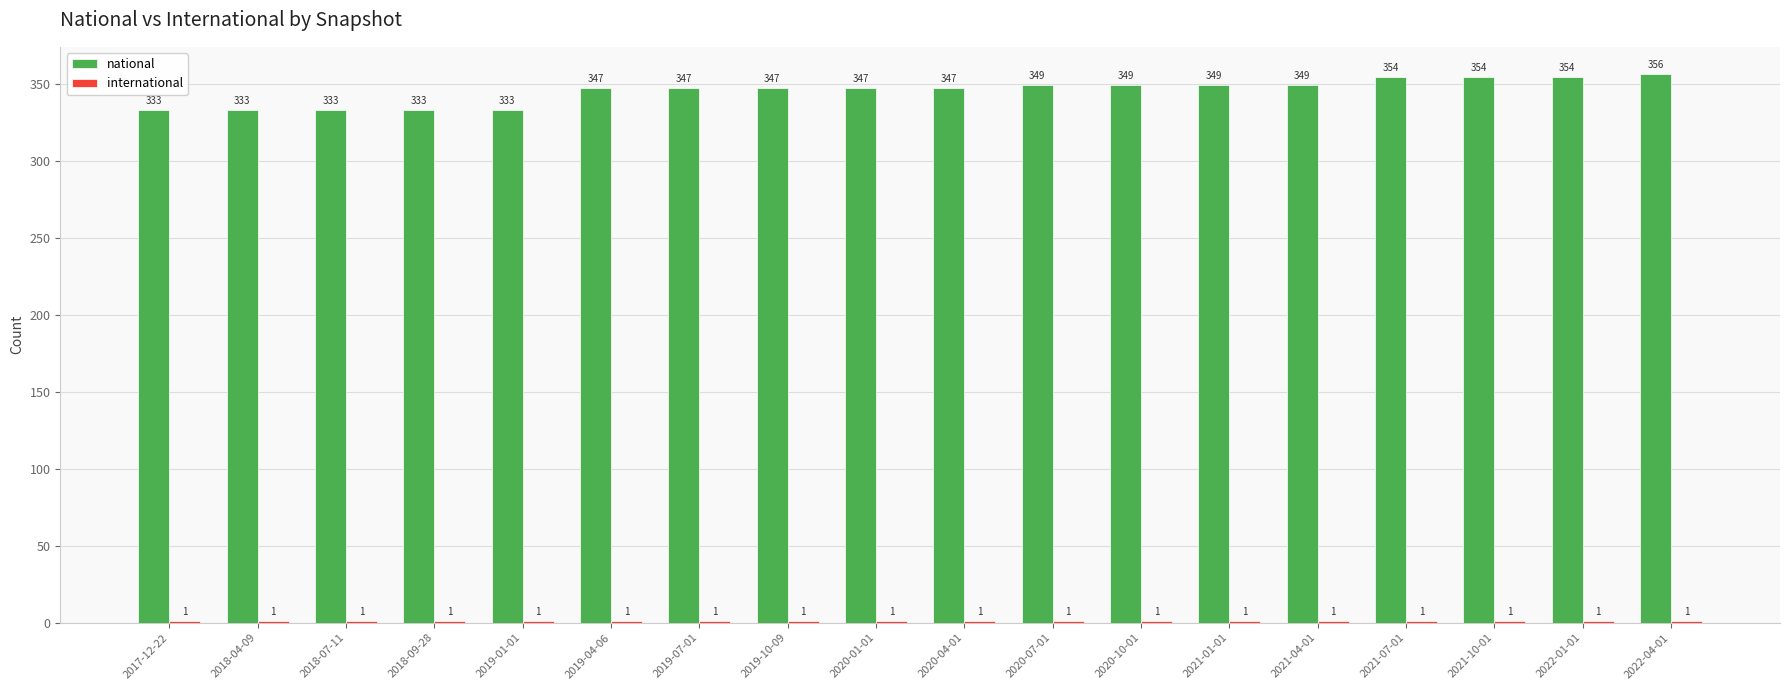

What is the sum of the national values at 2018-07-11 and 2021-07-01?

687